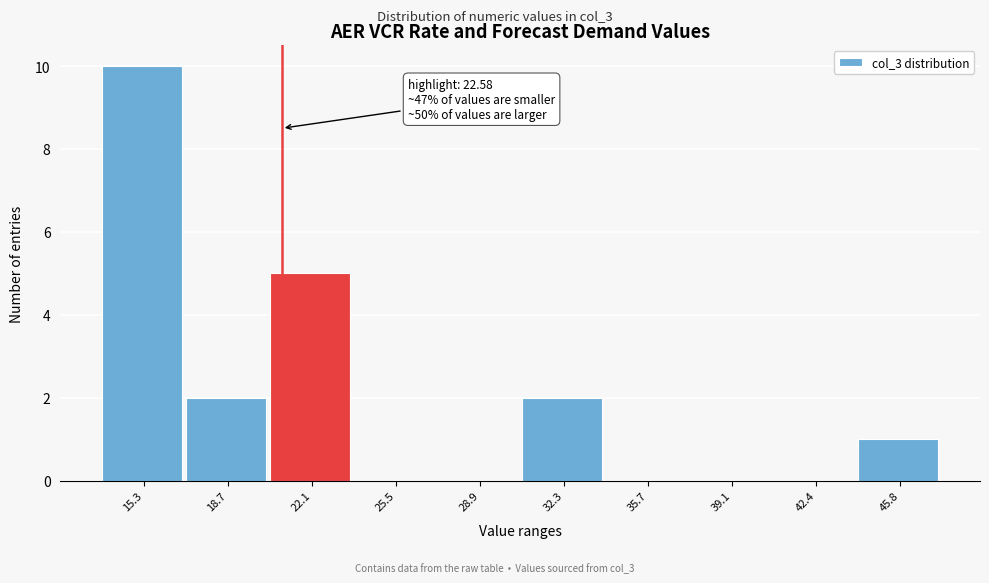

Reading left to right, list all the values displayed in this chart.

15.3=10	18.7=2	22.1=5	25.5=0	28.9=0	32.3=2	35.7=0	39.1=0	42.4=0	45.8=1